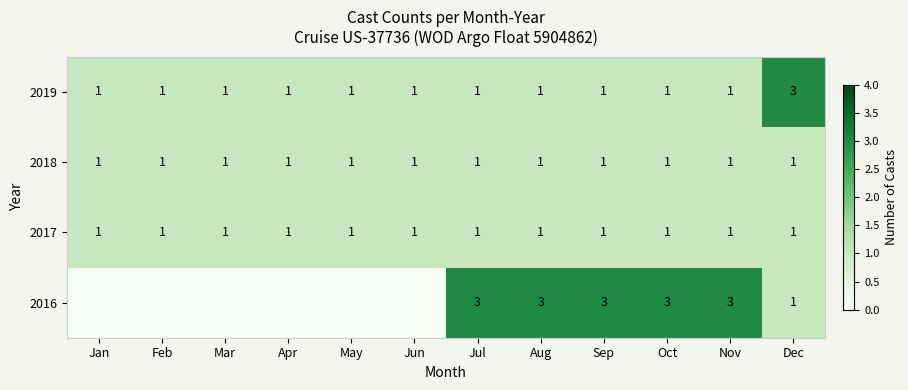

What is the sum of all 2017 values?

12